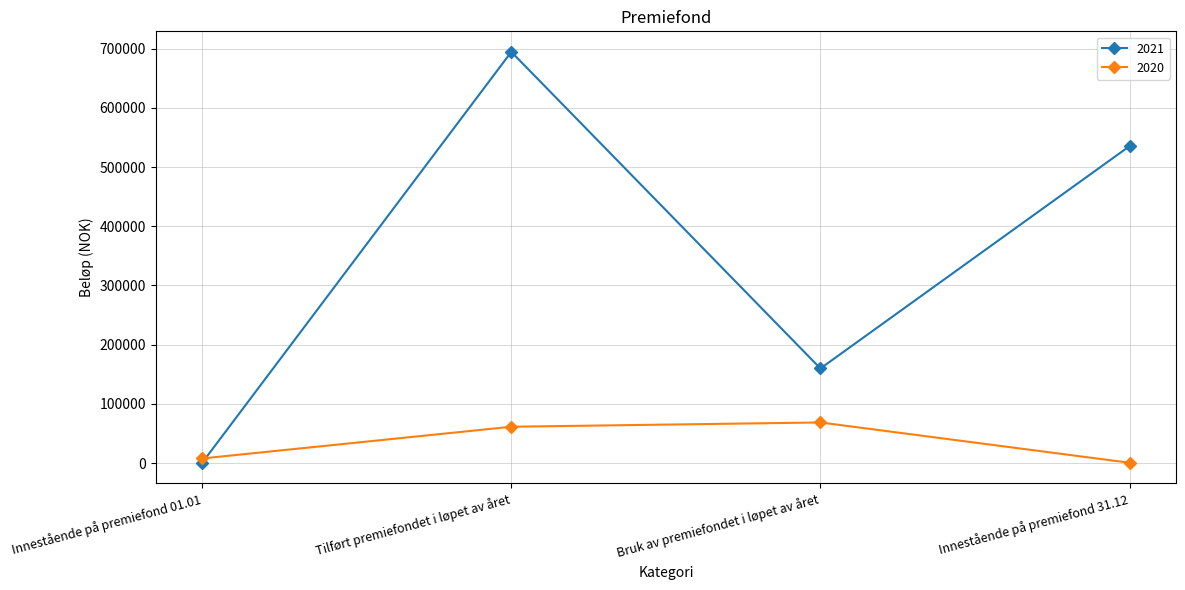

Which series has the widest spread of values?

2021